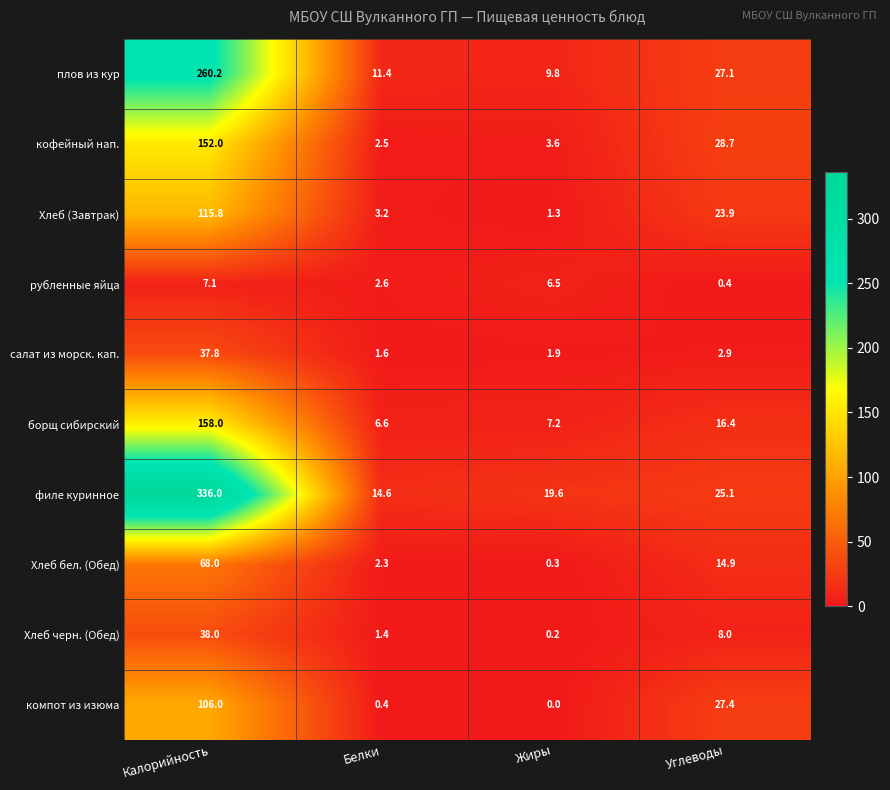

What value does the Хлеб бел. (Обед) series have at Белки?

2.3